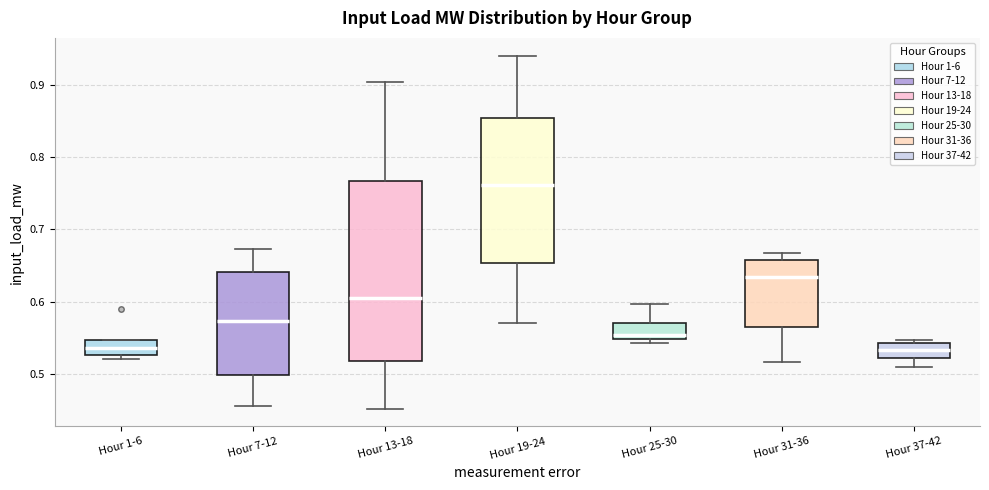

Where is the lower edge of the box for Hour 37-42 on the y-axis? The values are not printed on the chart, so give them approximately, as read against the axis.

0.52